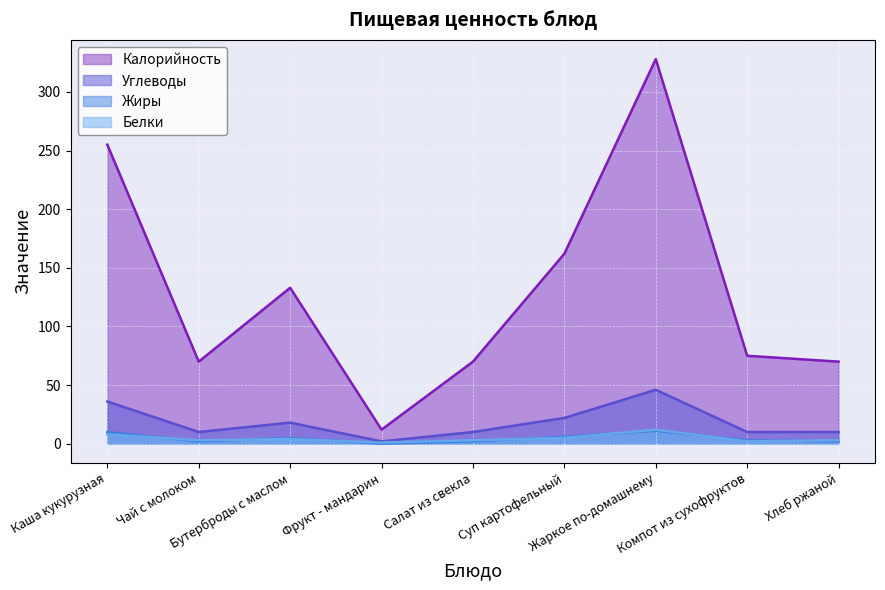

At which category is the sum across all series the highest?

Жаркое по-домашнему